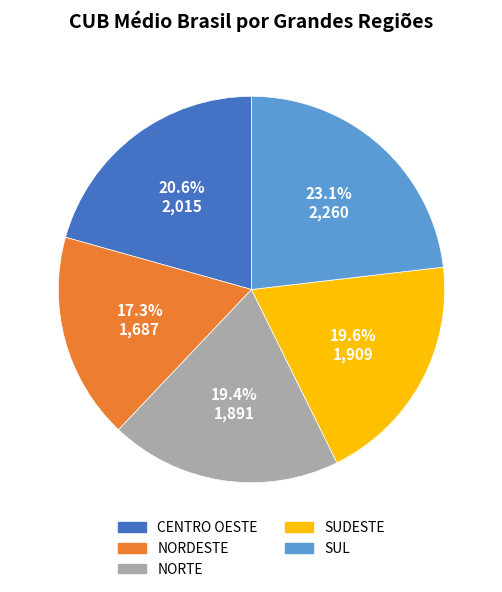

The CENTRO OESTE slice represents 32% of the pie. True or false?

False